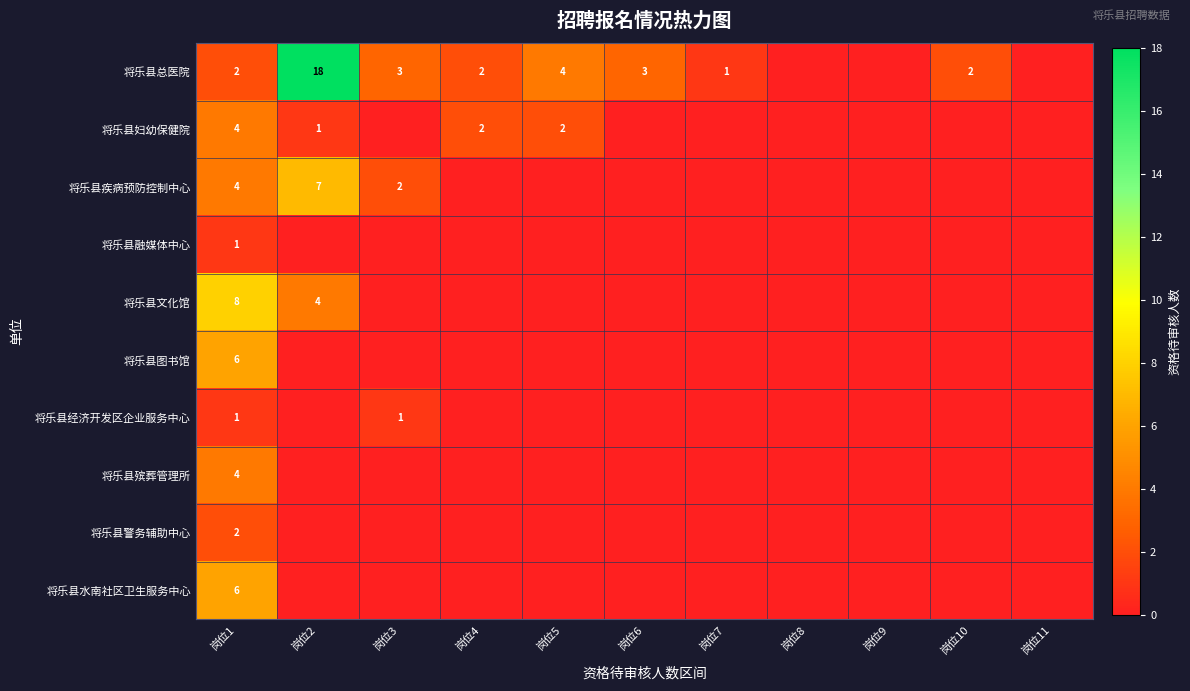

How many series are shown in this chart?

10